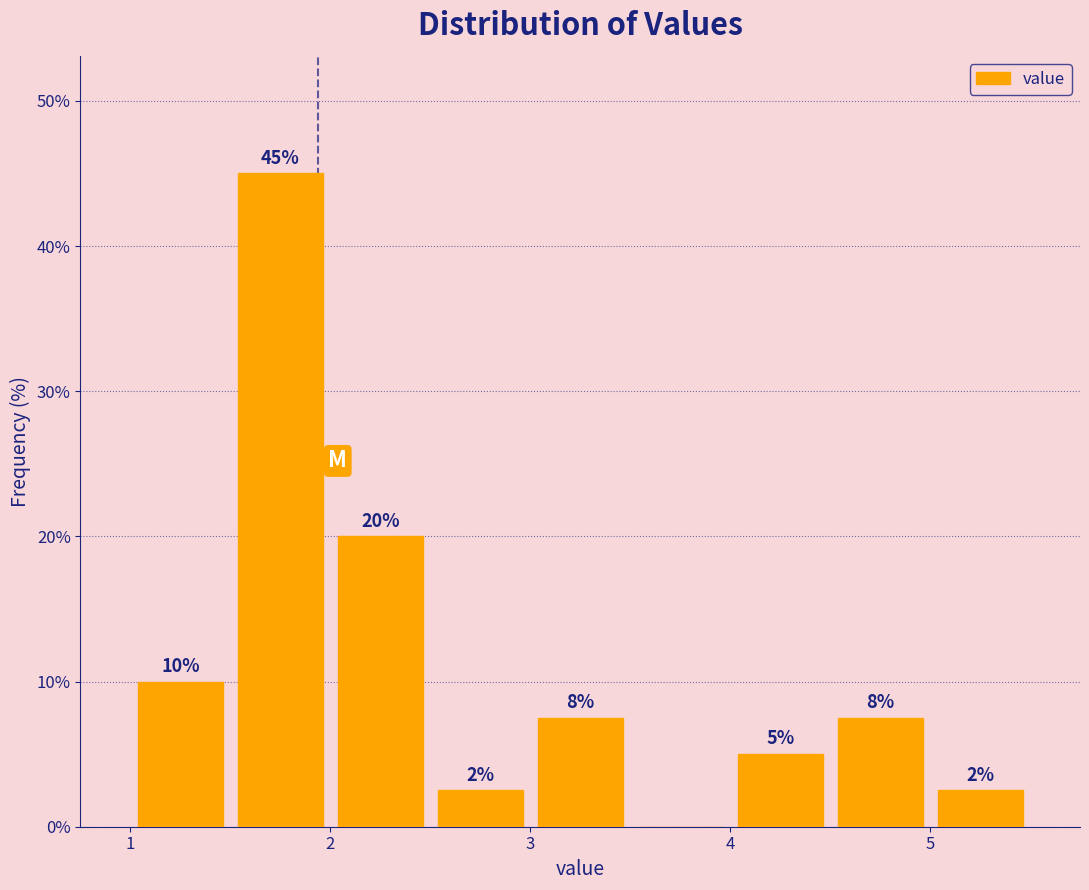

Which range on the x-axis has the tallest bar?

1.5 to 2.0